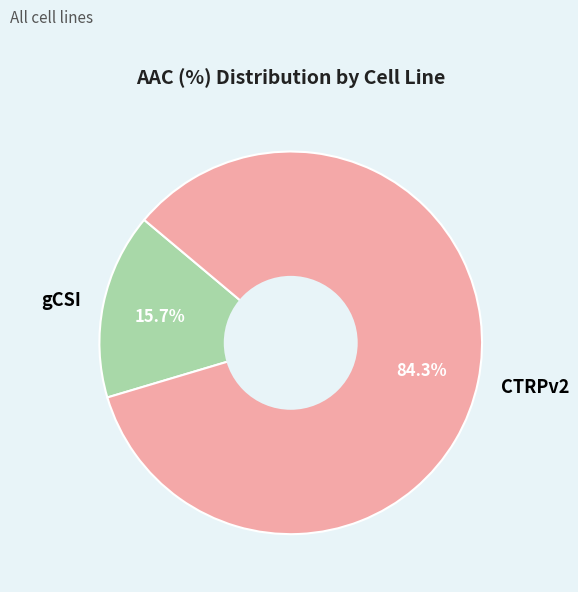

Combined, what portion of the pie is CTRPv2 and gCSI?

100.0%